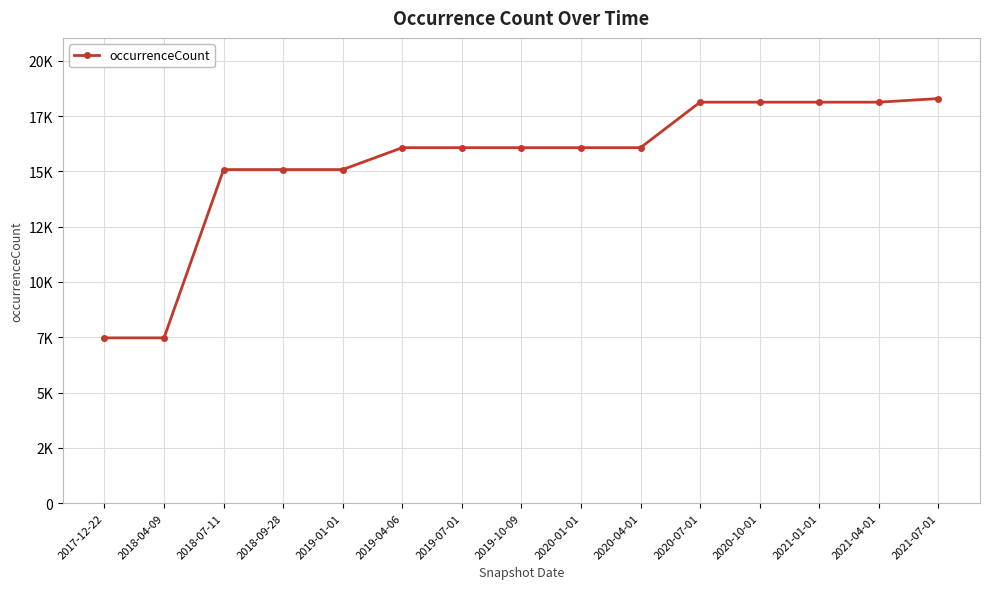

Reading left to right, extract all data points from this chart.

7472	7472	15079	15079	15079	16069	16069	16069	16069	16069	18126	18126	18126	18126	18288